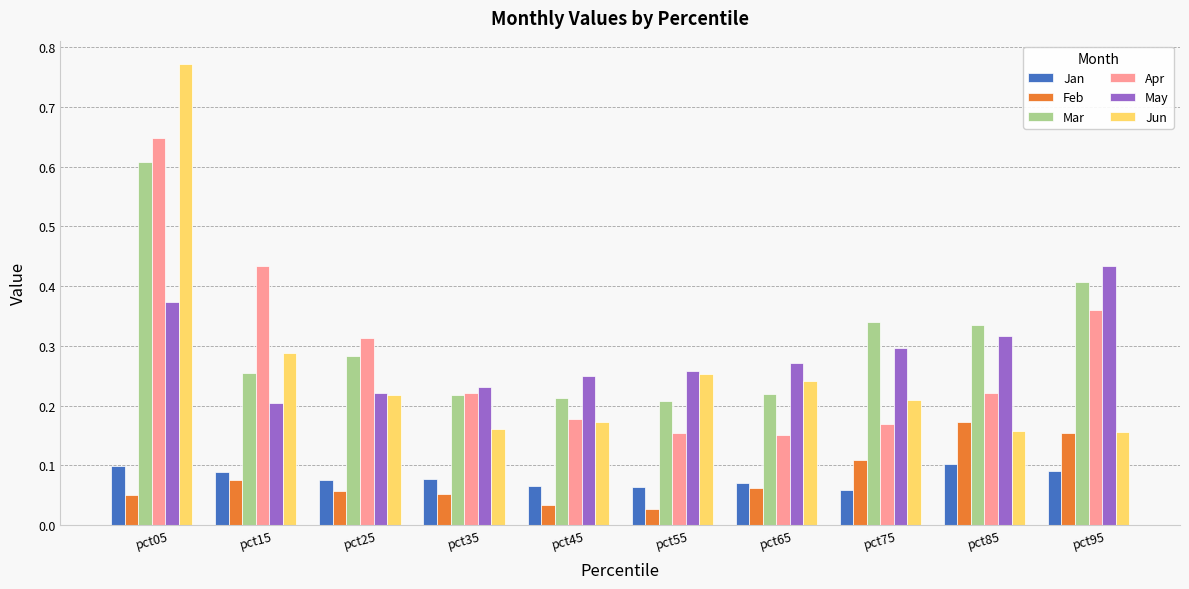

How many bars are there in total?

60